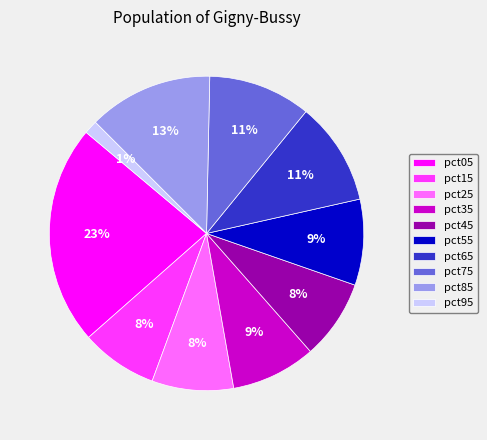

Between pct45 and pct35, which is larger?

pct35